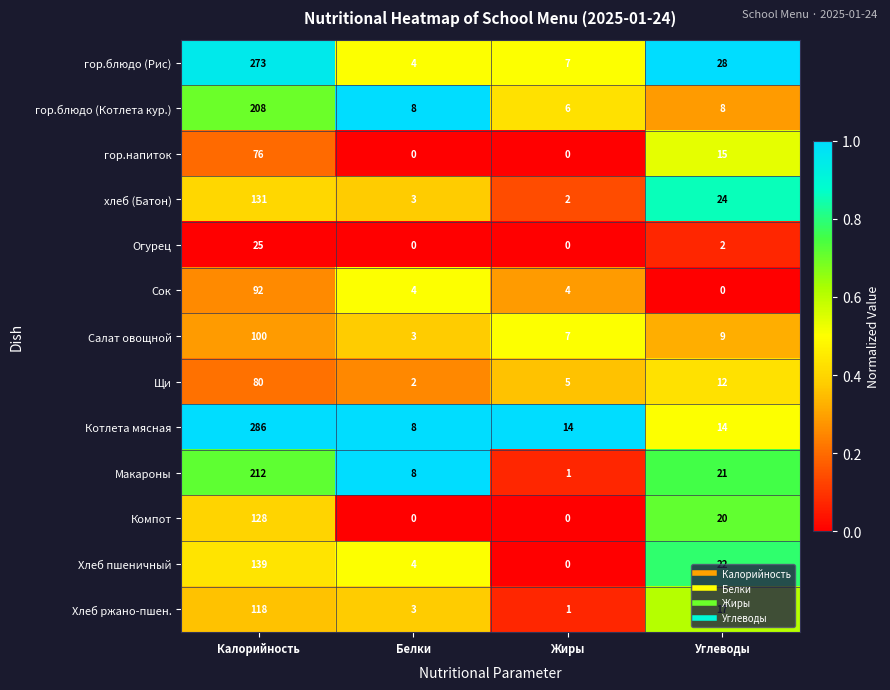

Count the number of categories in the chart.

4